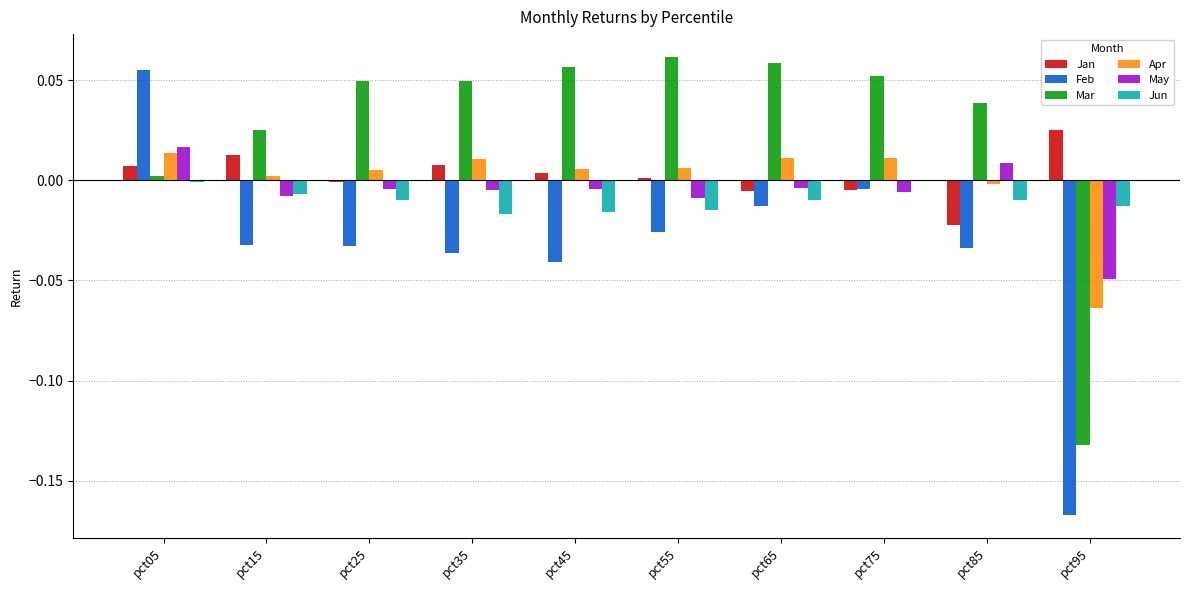

Is the value of Mar at pct65 greater than the value of Jan at pct25?

Yes